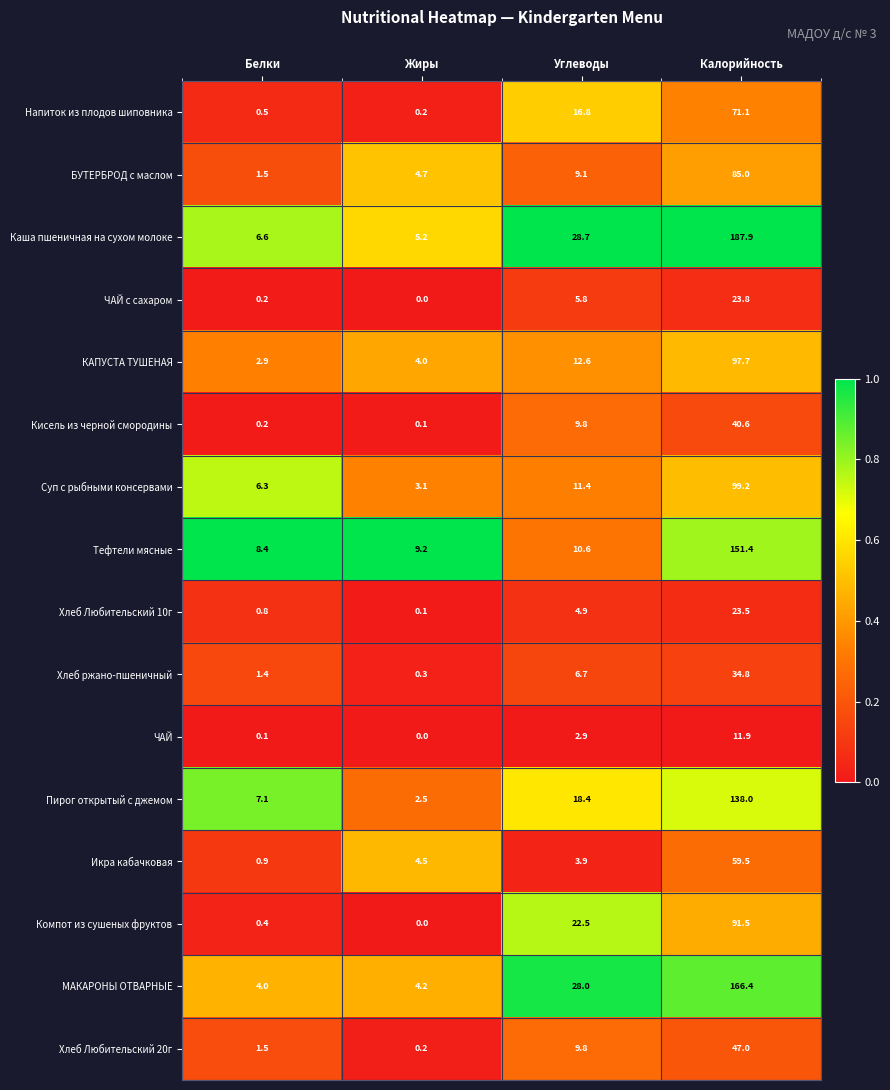

How many series are shown in this chart?

16